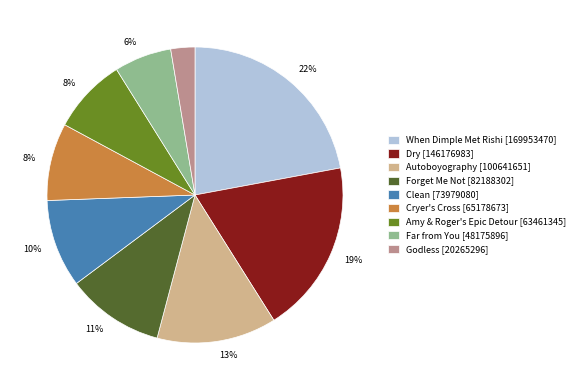

How many segments does this pie chart have?

9